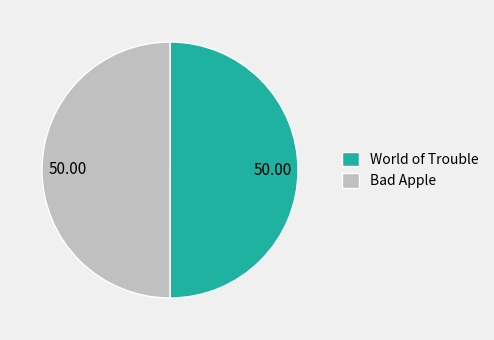

What is the ratio of the value at World of Trouble to the value at Bad Apple?

1.0